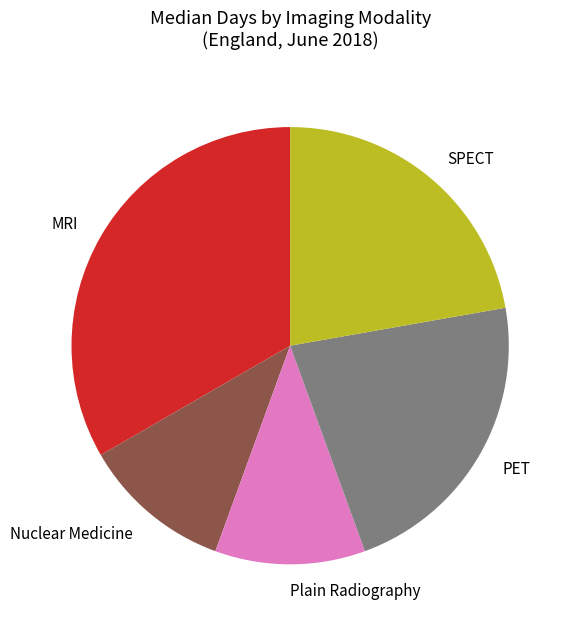

Which has a higher value, MRI or Nuclear Medicine?

MRI